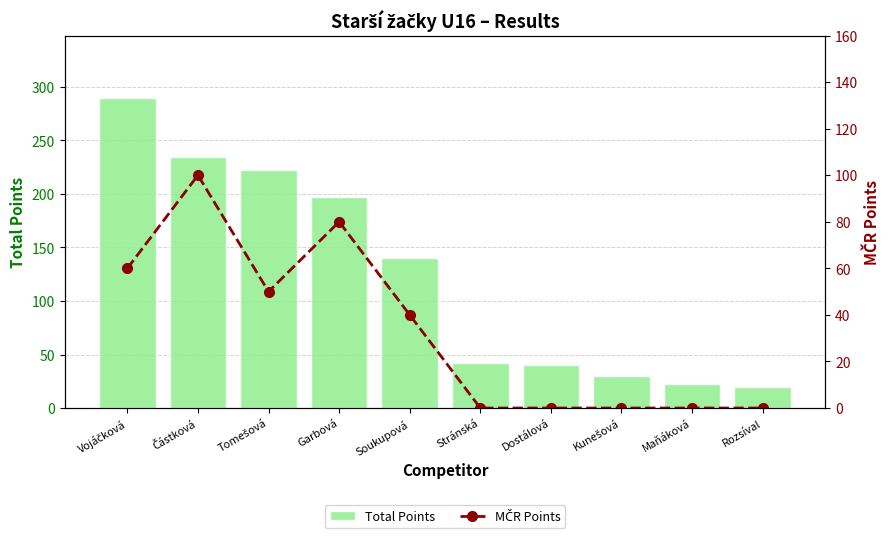

Reading right to left, transcribe all the data shown in this chart.

Total Points: Rozsíval=20	Maňáková=22	Kunešová=30	Dostálová=40	Stránská=42	Soukupová=140	Garbová=197	Tomešová=222	Částková=235	Vojáčková=290
MČR Points: Rozsíval=0	Maňáková=0	Kunešová=0	Dostálová=0	Stránská=0	Soukupová=40	Garbová=80	Tomešová=50	Částková=100	Vojáčková=60